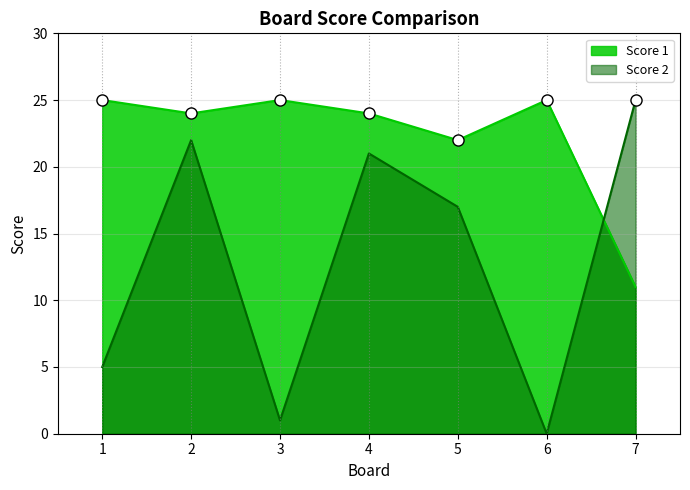

Rank the series by their average value, from lowest to highest.

Score 2, Score 1